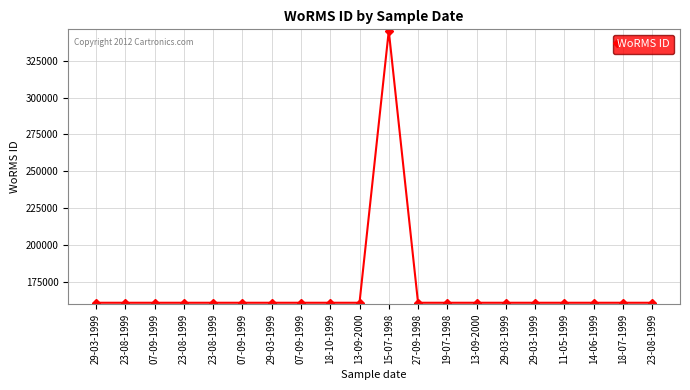

How many data points are above 160572?

1